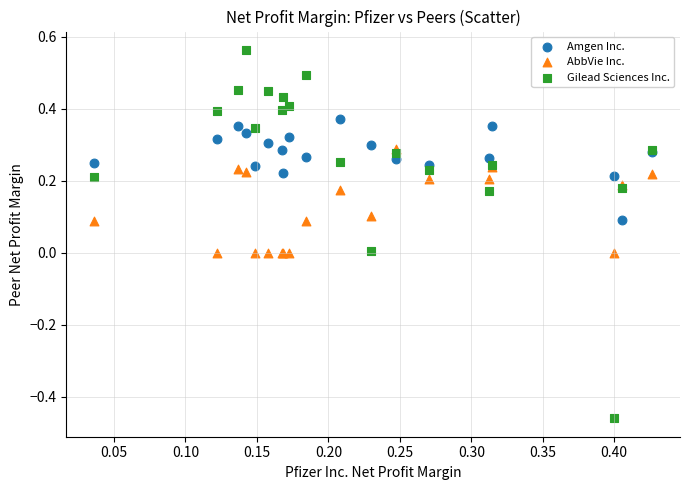

Which series has the largest Y range (max minus min)?

Gilead Sciences Inc.